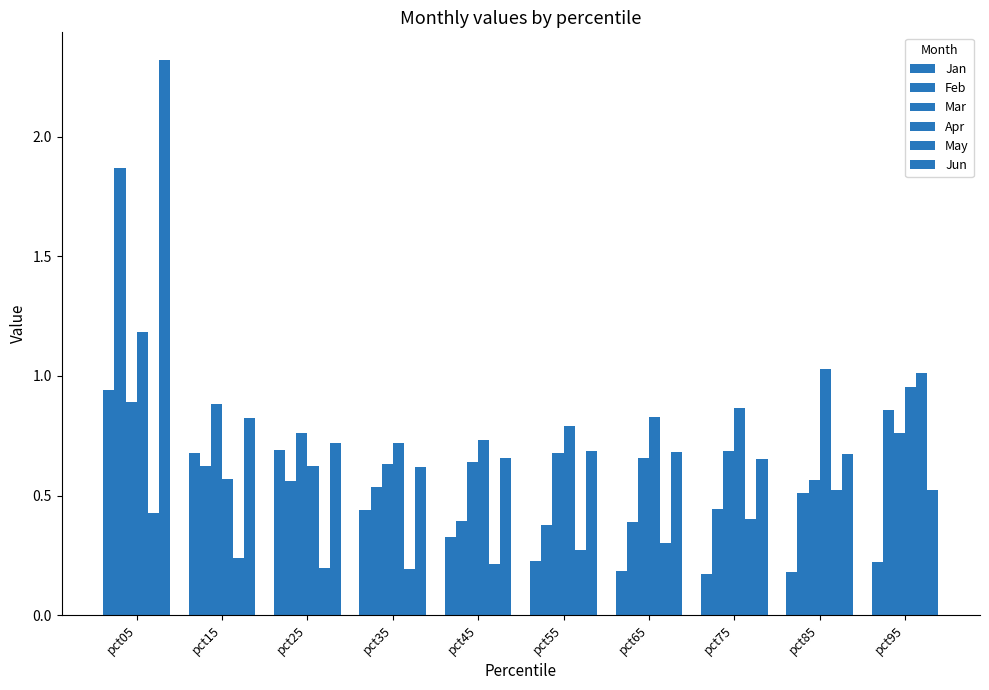

What is the difference between the Feb values at pct95 and pct05?

1.0